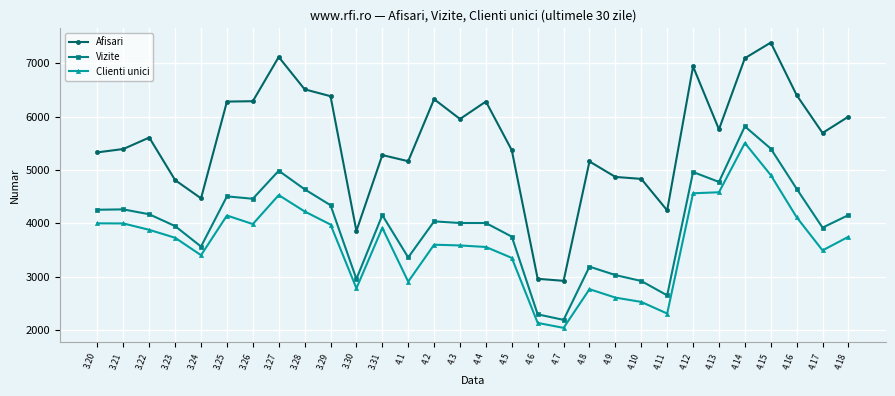

True or false: Clienti unici and Afisari intersect in this chart.

False